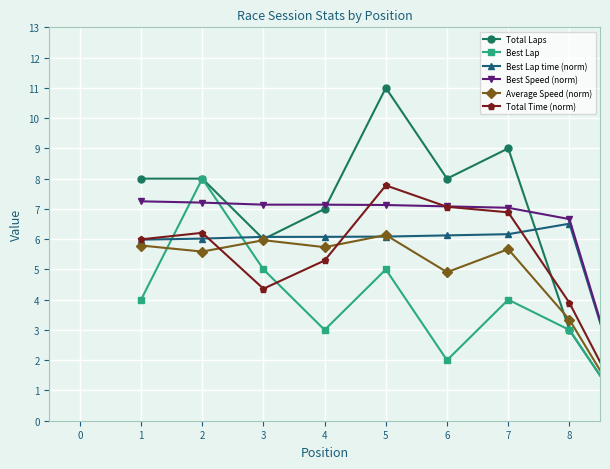

What are all the series names shown in the legend?

Total Laps, Best Lap, Best Lap time (norm), Best Speed (norm), Average Speed (norm), Total Time (norm)